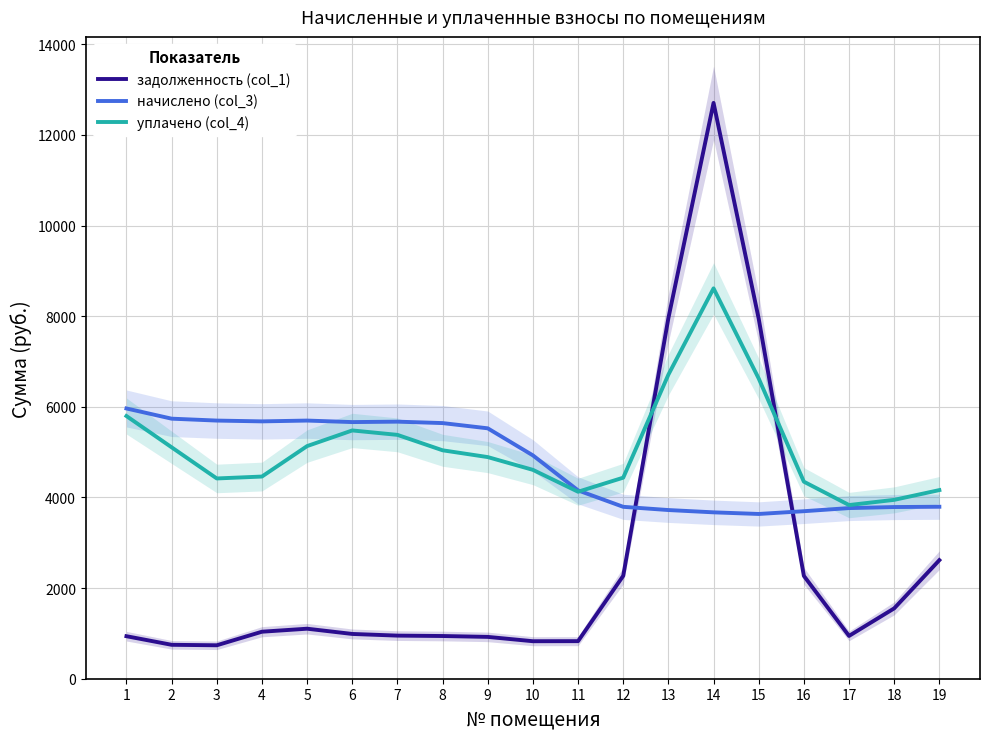

Does the chart display data point markers on the line(s)?

No